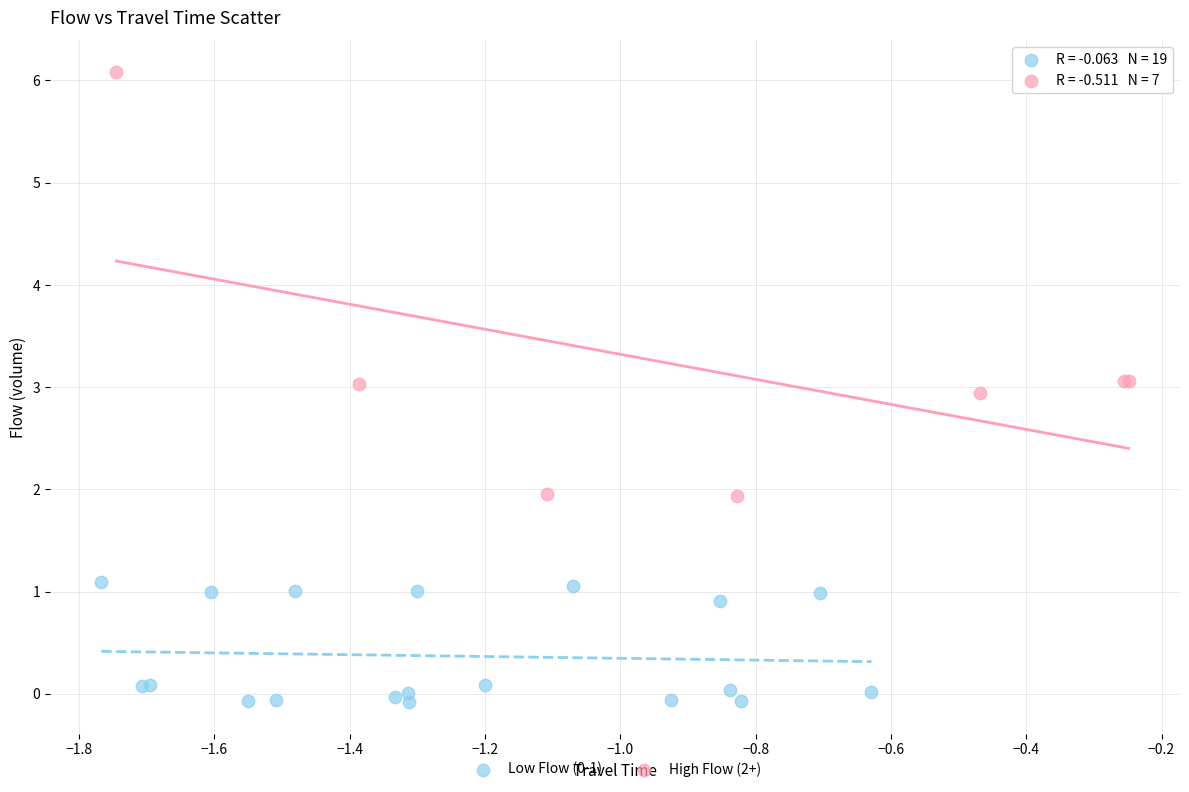

Which series has the widest spread of Y values?

High Flow (2+)